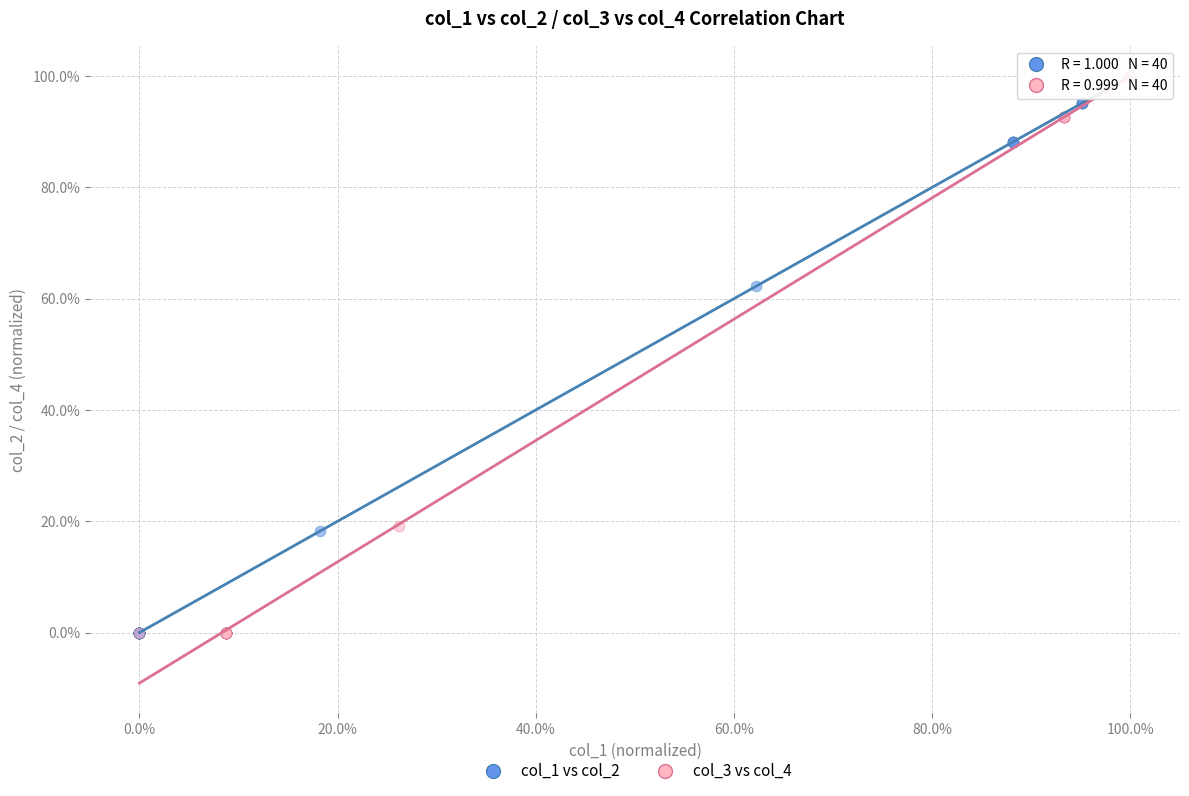

What are all the series names shown in the legend?

col_1 vs col_2, col_3 vs col_4